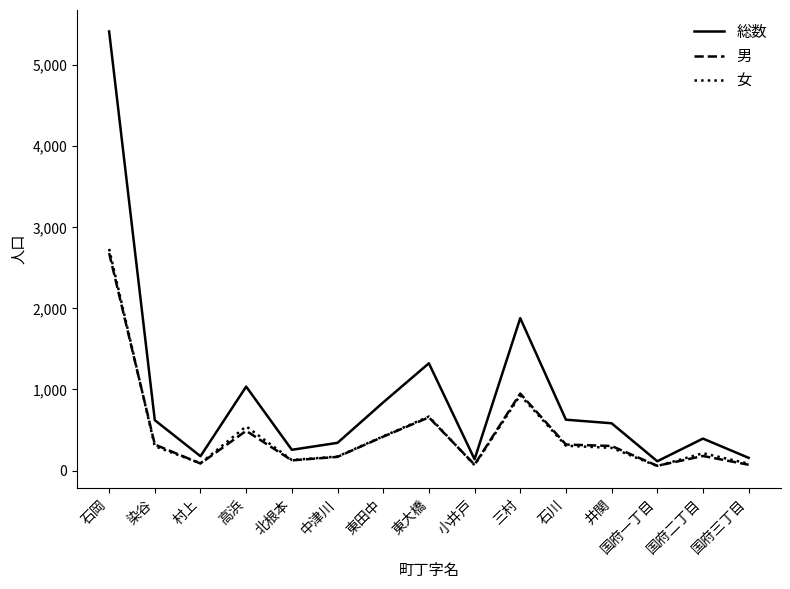

True or false: 男 and 総数 intersect in this chart.

False